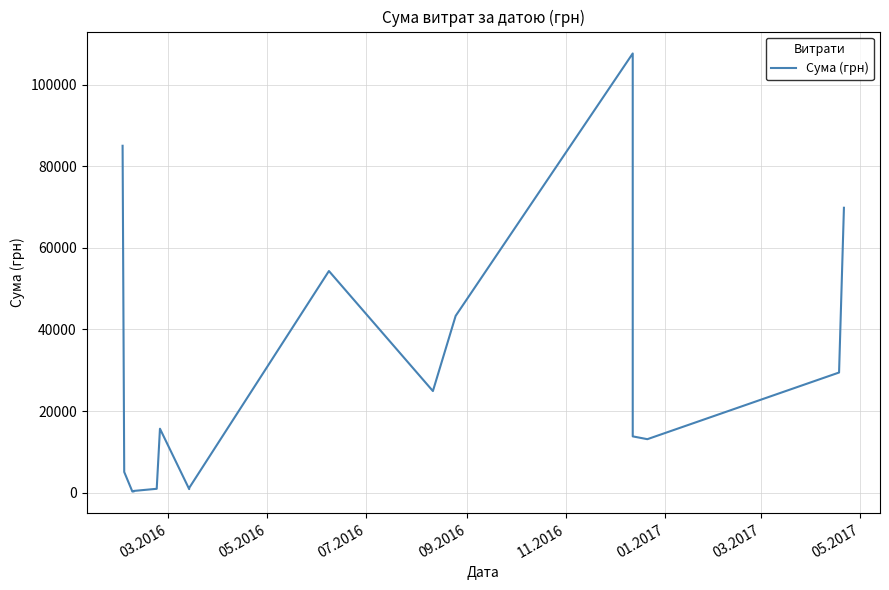

At which label does the data first exceed 15664?

03.2016